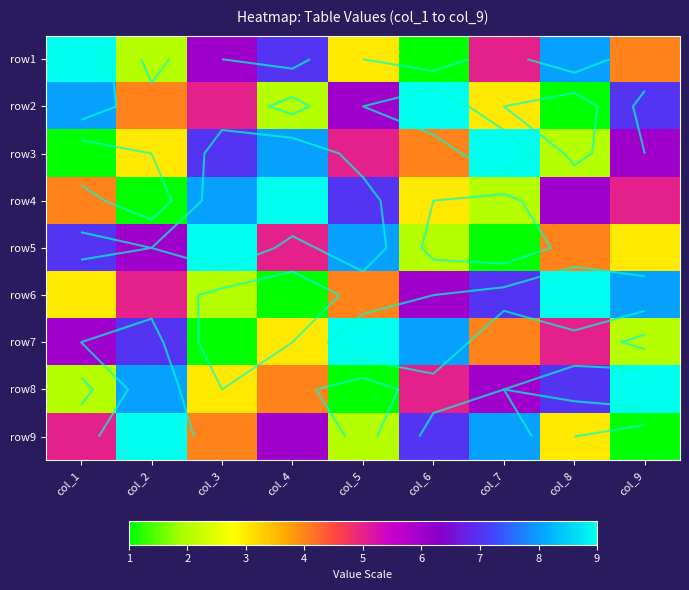

What is the difference between the second highest and second lowest values in the row6 series?

6